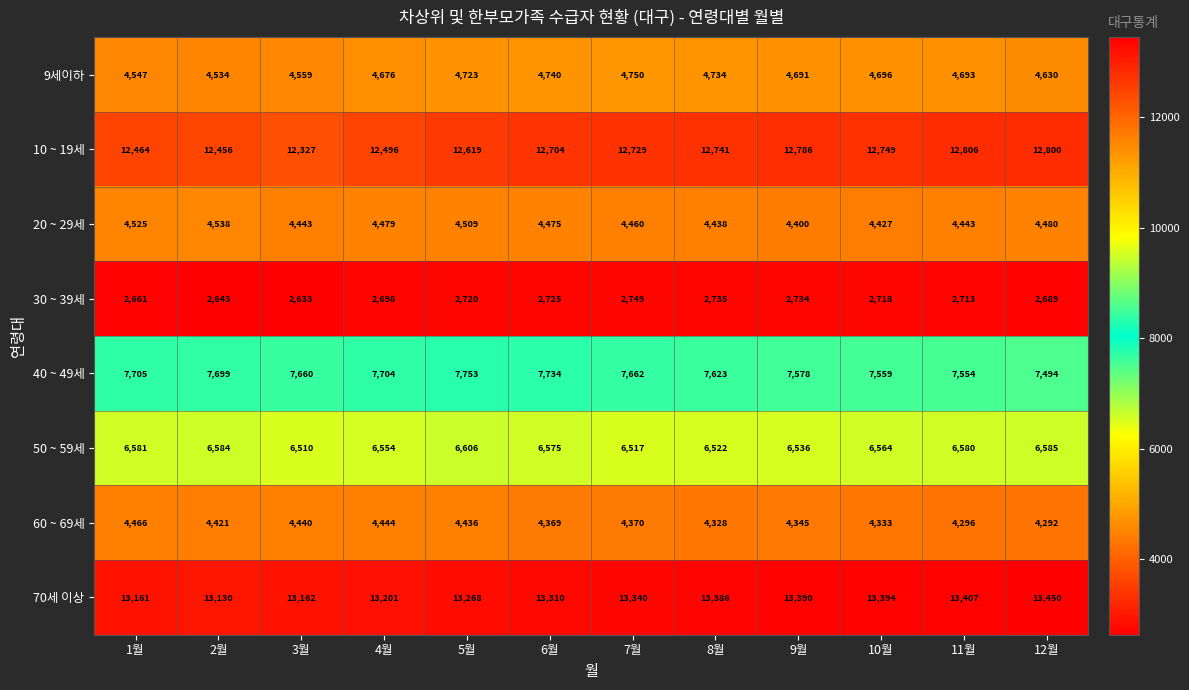

Rank the series by their maximum value, from highest to lowest.

70세 이상, 10 ~ 19세, 40 ~ 49세, 50 ~ 59세, 9세이하, 20 ~ 29세, 60 ~ 69세, 30 ~ 39세